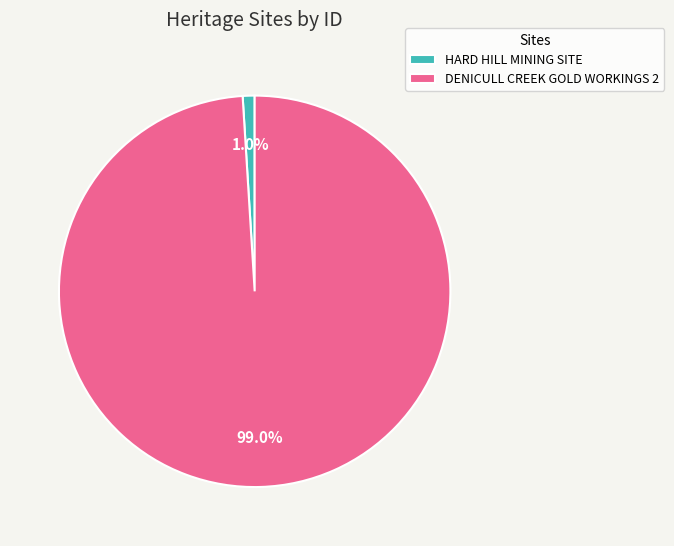

Is HARD HILL MINING SITE the majority of the pie?

No